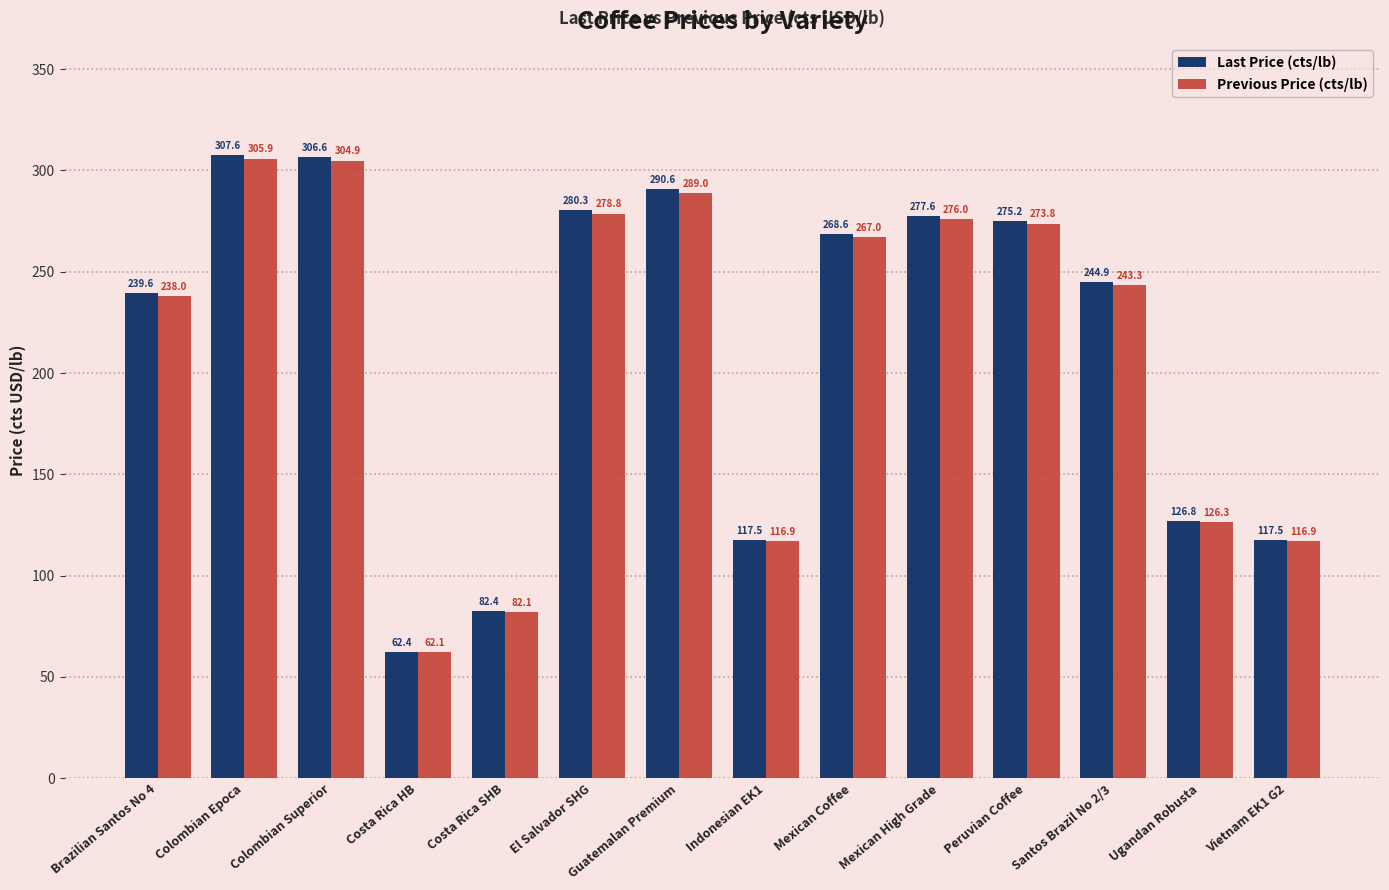

What is the label of the 7th bar from the right?

Indonesian EK1